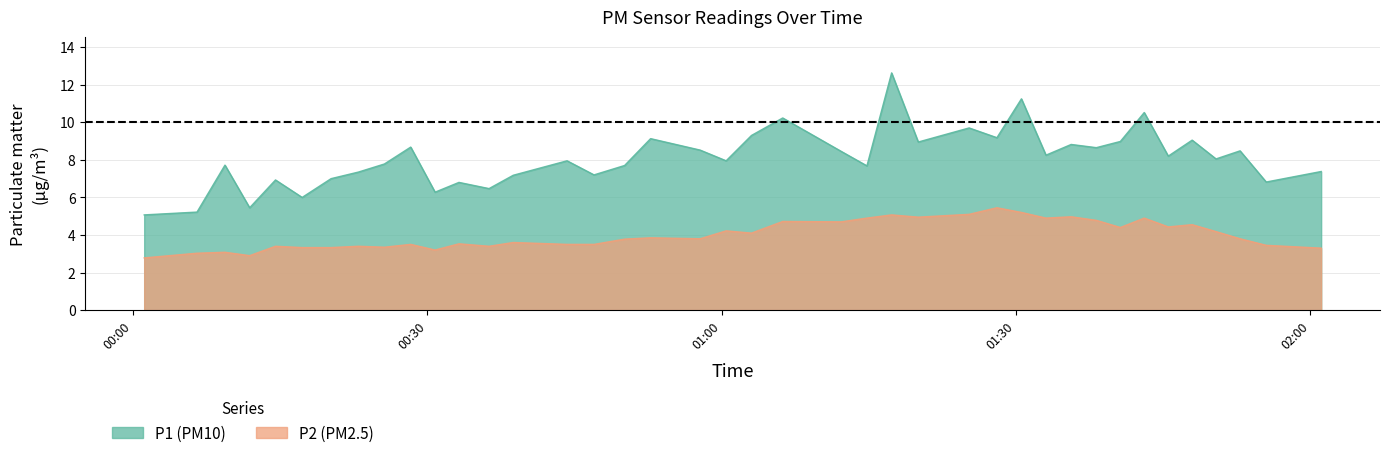

What is the difference between the maximum and minimum values in the P2 (PM2.5) series?

2.7